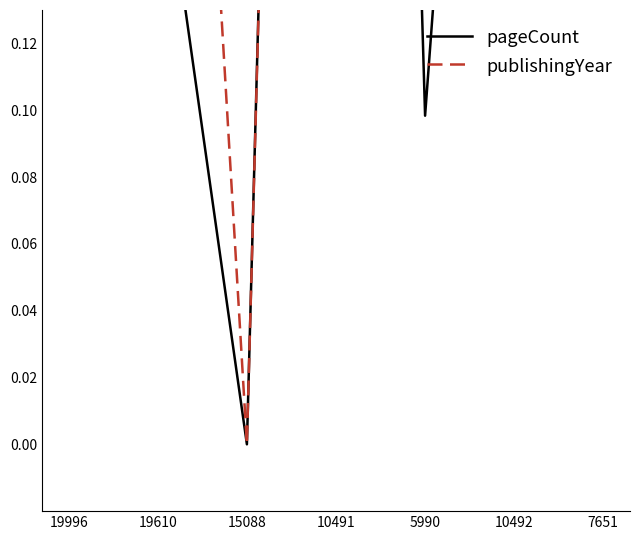

At how many categories does at least one series exceed 0?

6